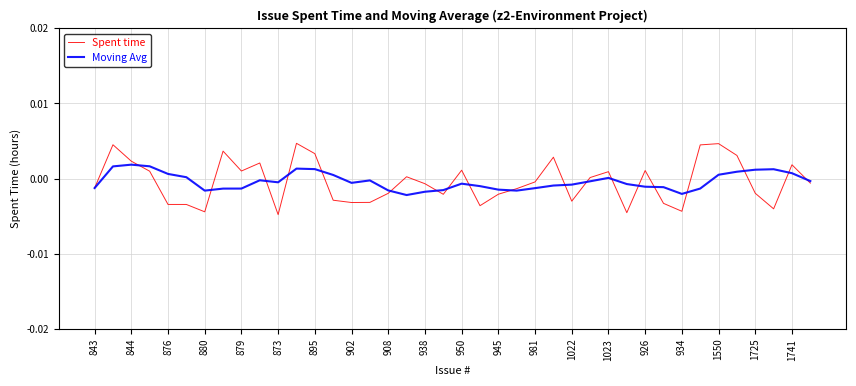

Rank the series by their maximum value, from lowest to highest.

Moving Avg, Spent time